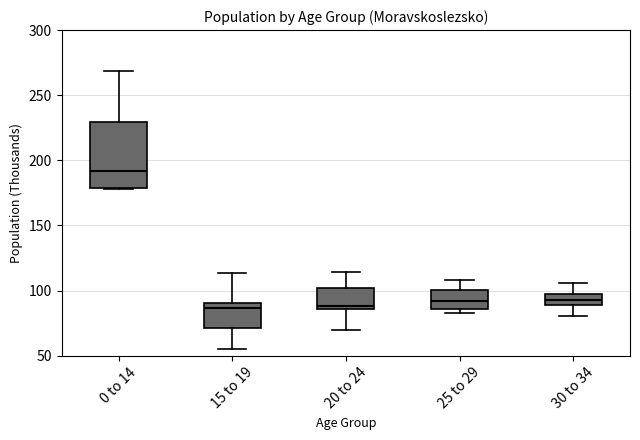

Which box is the tallest, from its lower edge to its upper edge?

0 to 14